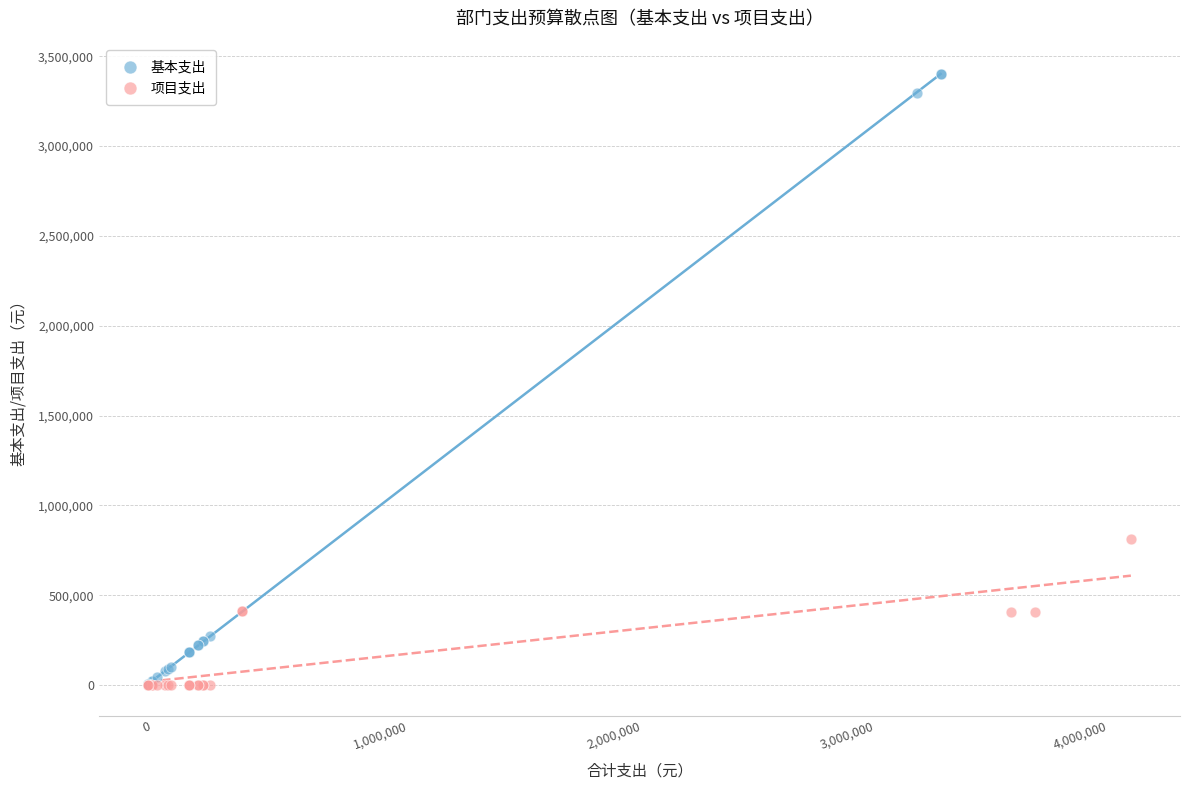

Which series contains the highest Y value?

基本支出